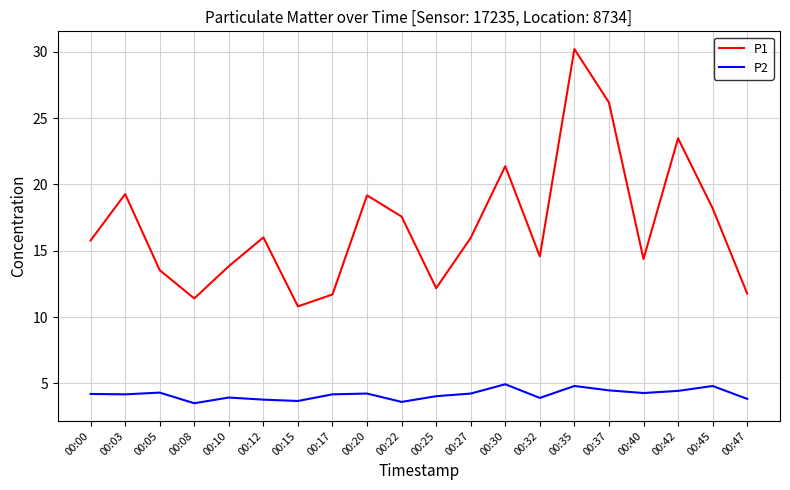

Rank the series at 00:05 from lowest to highest value.

P2, P1